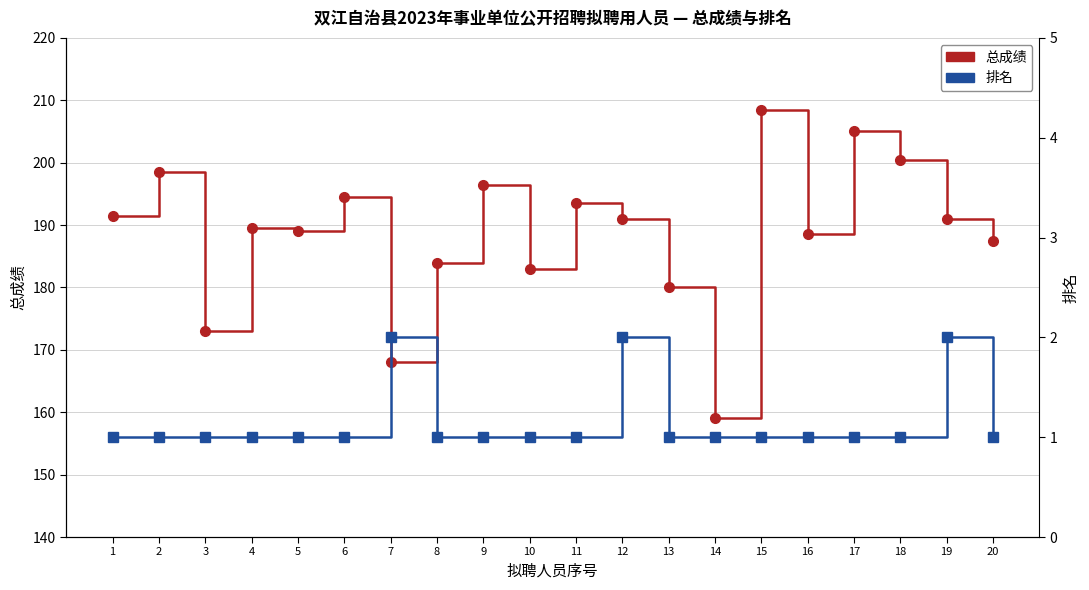

At which category does 排名 reach its first local peak?

7